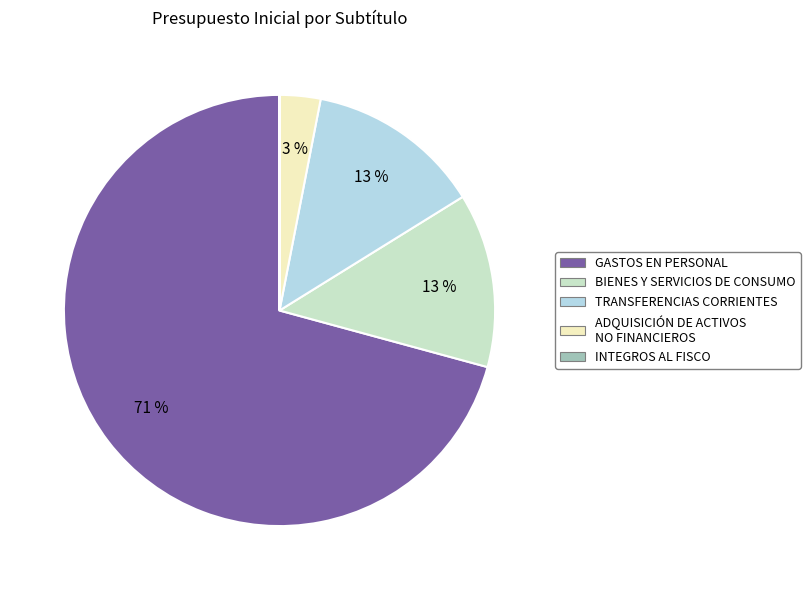

To the nearest percent, what percentage of the pie is BIENES Y SERVICIOS DE CONSUMO?

13%